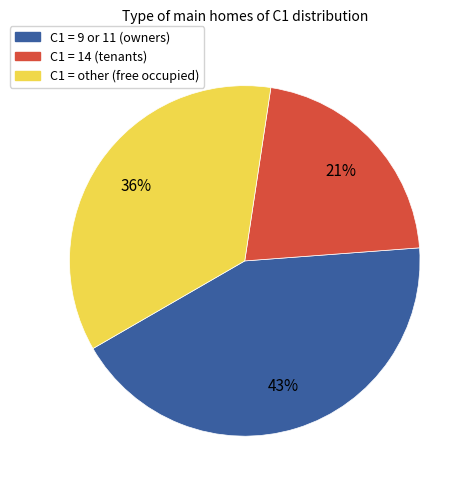

To the nearest percent, what is the average slice percentage?

33%